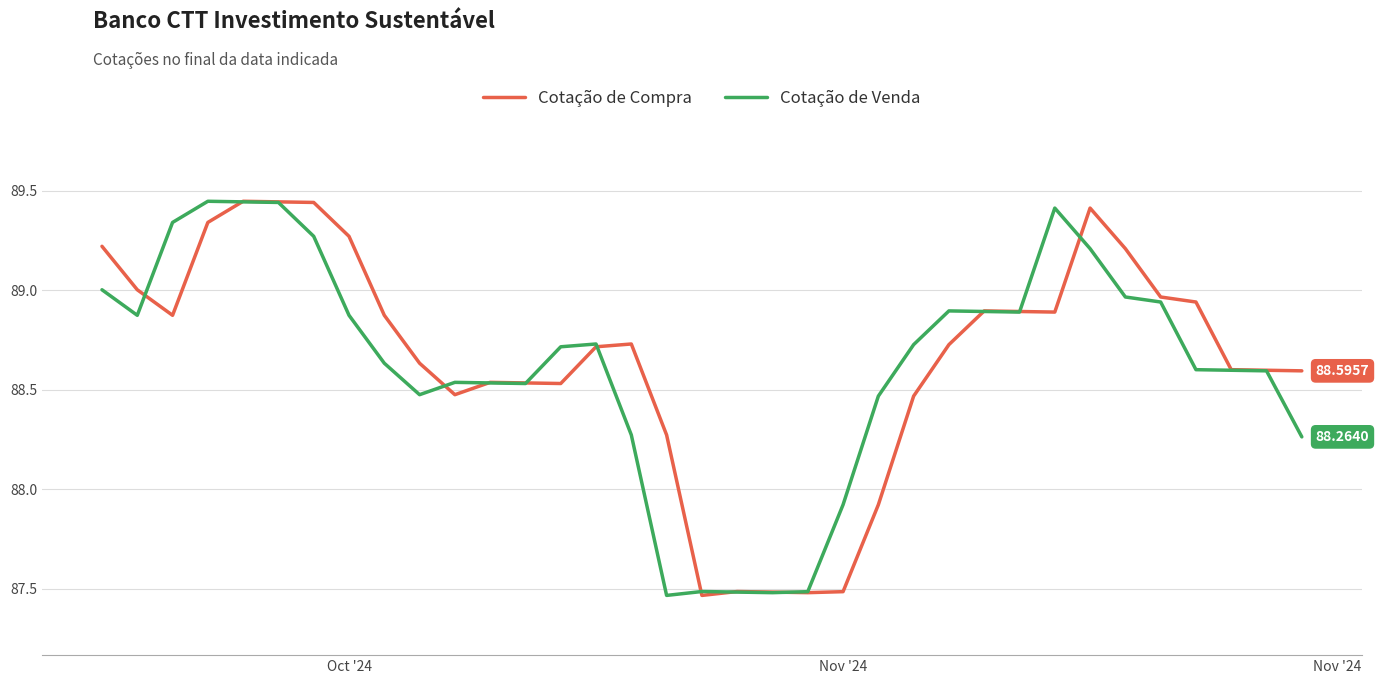

What is the sum of all Cotação de Venda values?

3101.9